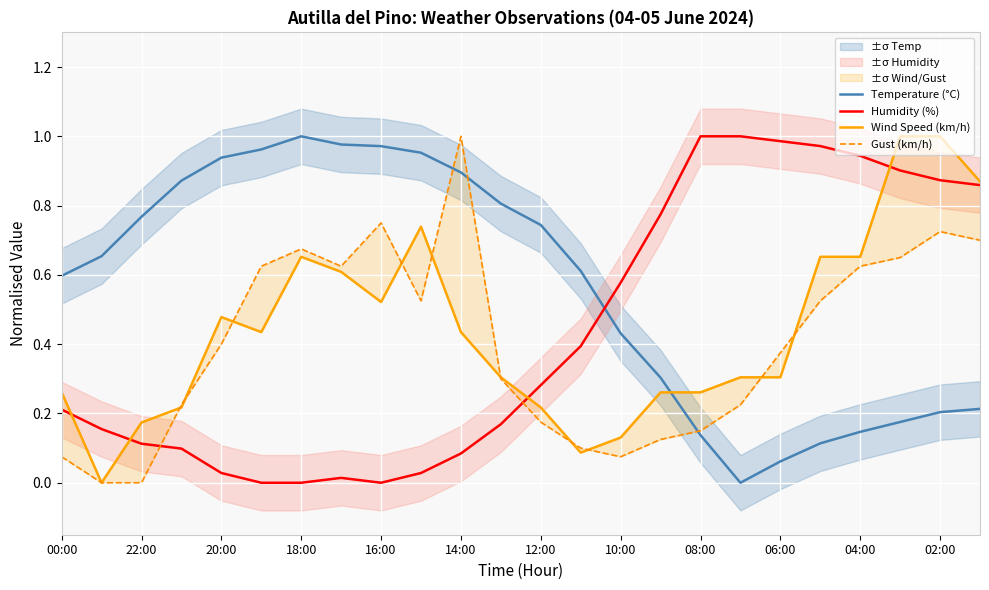

Which series ends up on top after the final intersection of Humidity (%) and Temperature (°C)?

Humidity (%)